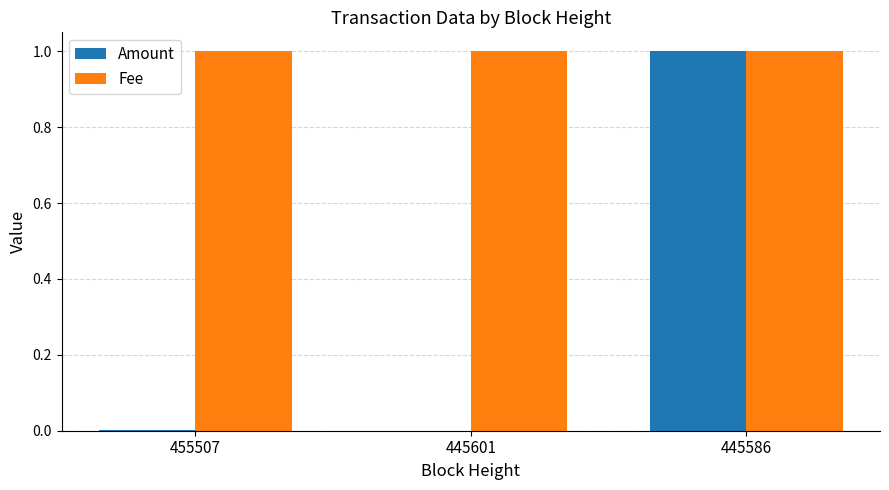

Is it true that Fee equals 0.4 at 445601?

False